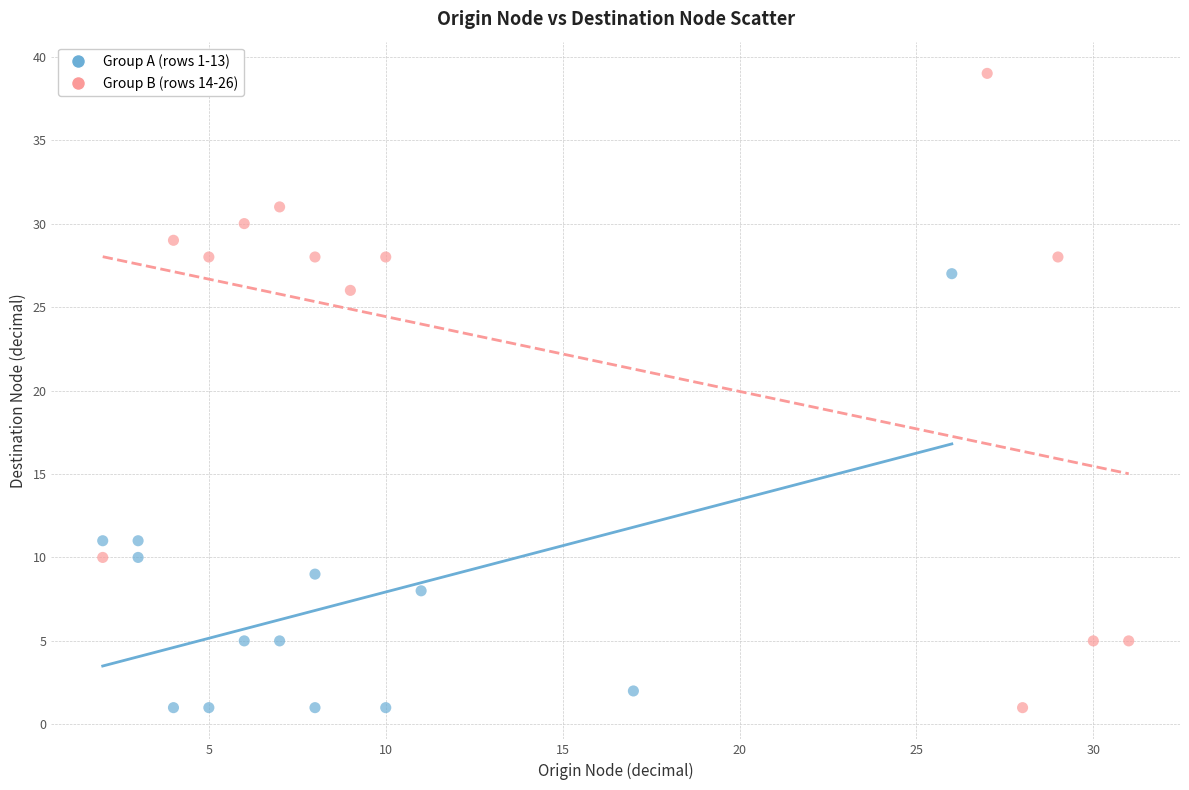

Which series has the widest spread of Y values?

Group B (rows 14-26)